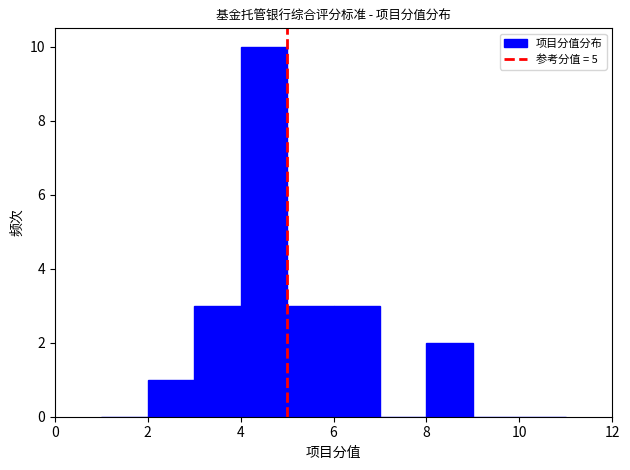

What is the height of the bar covering 2 to 3 on the x-axis? The values are not printed on the chart, so give them approximately, as read against the axis.

1